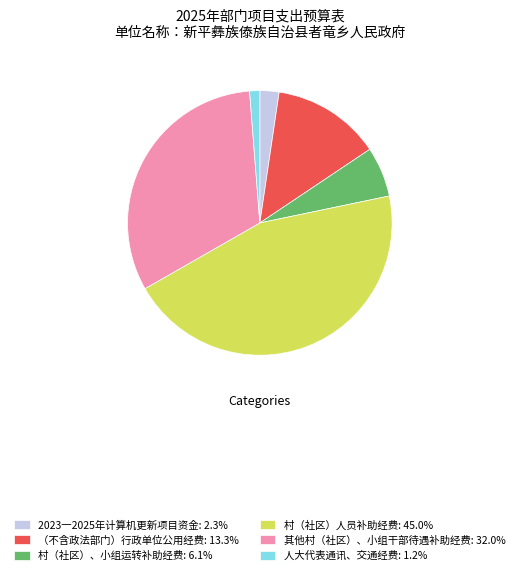

Does any single category account for the majority?

No